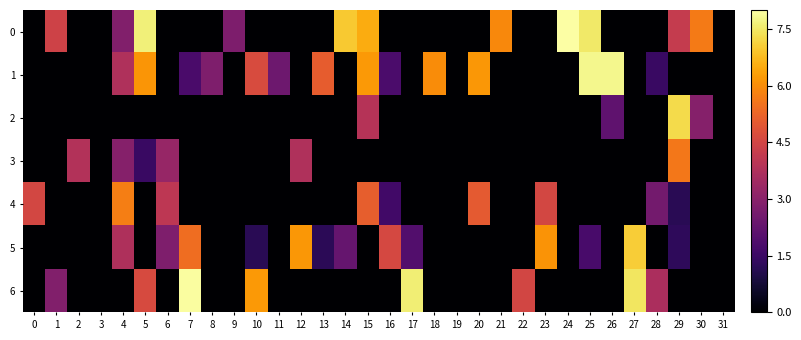

Reading left to right, extract all data points from this chart.

0: 0=0.0	1=4.4	2=0.0	3=0.0	4=2.8	5=7.6	6=0.0	7=0.0	8=0.0	9=2.8	10=0.0	11=0.0	12=0.0	13=0.0	14=7.0	15=6.5	16=0.0	17=0.0	18=0.0	19=0.0	20=0.0	21=5.9	22=0.0	23=0.0	24=8.0	25=7.5	26=0.0	27=0.0	28=0.0	29=4.2	30=5.7	31=0.0
1: 0=0.0	1=0.0	2=0.0	3=0.0	4=3.8	5=6.1	6=0.0	7=1.8	8=2.8	9=0.0	10=4.7	11=2.4	12=0.0	13=5.1	14=0.0	15=6.2	16=1.8	17=0.0	18=6.0	19=0.0	20=6.2	21=0.0	22=0.0	23=0.0	24=0.0	25=7.8	26=7.8	27=0.0	28=1.4	29=0.0	30=0.0	31=0.0
2: 0=0.0	1=0.0	2=0.0	3=0.0	4=0.0	5=0.0	6=0.0	7=0.0	8=0.0	9=0.0	10=0.0	11=0.0	12=0.0	13=0.0	14=0.0	15=3.9	16=0.0	17=0.0	18=0.0	19=0.0	20=0.0	21=0.0	22=0.0	23=0.0	24=0.0	25=0.0	26=2.2	27=0.0	28=0.0	29=7.3	30=2.9	31=0.0
3: 0=0.0	1=0.0	2=3.8	3=0.0	4=2.9	5=1.4	6=3.3	7=0.0	8=0.0	9=0.0	10=0.0	11=0.0	12=3.8	13=0.0	14=0.0	15=0.0	16=0.0	17=0.0	18=0.0	19=0.0	20=0.0	21=0.0	22=0.0	23=0.0	24=0.0	25=0.0	26=0.0	27=0.0	28=0.0	29=5.6	30=0.0	31=0.0
4: 0=4.5	1=0.0	2=0.0	3=0.0	4=5.7	5=0.0	6=4.1	7=0.0	8=0.0	9=0.0	10=0.0	11=0.0	12=0.0	13=0.0	14=0.0	15=5.1	16=1.6	17=0.0	18=0.0	19=0.0	20=5.0	21=0.0	22=0.0	23=4.6	24=0.0	25=0.0	26=0.0	27=0.0	28=2.6	29=1.2	30=0.0	31=0.0
5: 0=0.0	1=0.0	2=0.0	3=0.0	4=3.7	5=0.0	6=2.8	7=5.4	8=0.0	9=0.0	10=1.2	11=0.0	12=6.2	13=1.2	14=2.3	15=0.0	16=4.6	17=1.9	18=0.0	19=0.0	20=0.0	21=0.0	22=0.0	23=6.1	24=0.0	25=1.7	26=0.0	27=7.0	28=0.0	29=1.3	30=0.0	31=0.0
6: 0=0.0	1=2.9	2=0.0	3=0.0	4=0.0	5=4.6	6=0.0	7=7.9	8=0.0	9=0.0	10=6.2	11=0.0	12=0.0	13=0.0	14=0.0	15=0.0	16=0.0	17=7.6	18=0.0	19=0.0	20=0.0	21=0.0	22=4.5	23=0.0	24=0.0	25=0.0	26=0.0	27=7.5	28=3.7	29=0.0	30=0.0	31=0.0